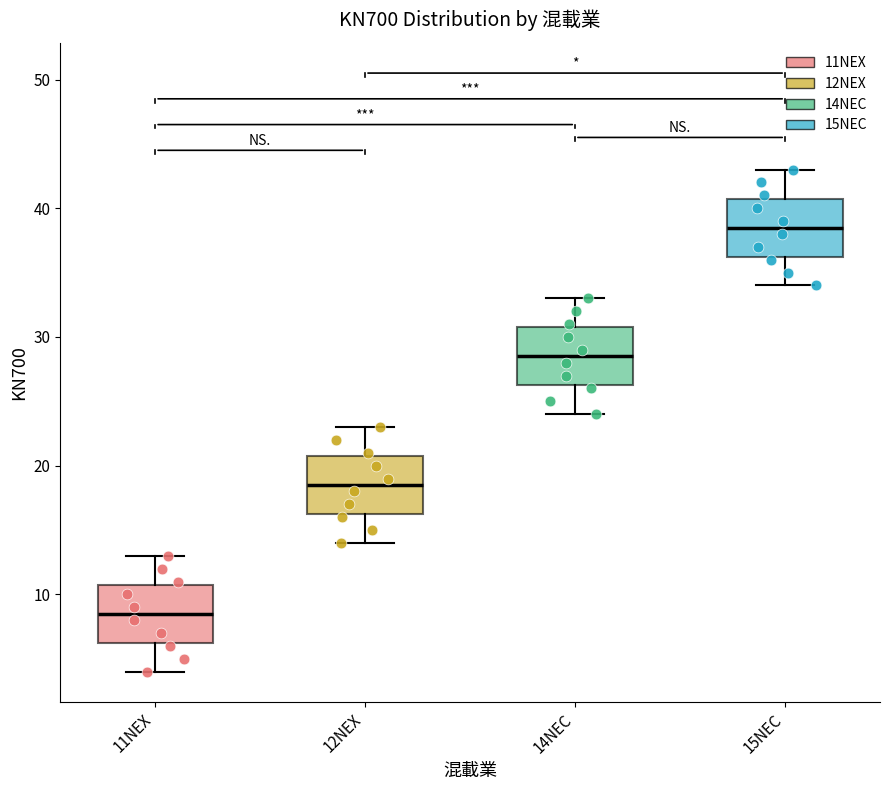

Where is the upper edge of the box for 14NEC on the y-axis? The values are not printed on the chart, so give them approximately, as read against the axis.

31